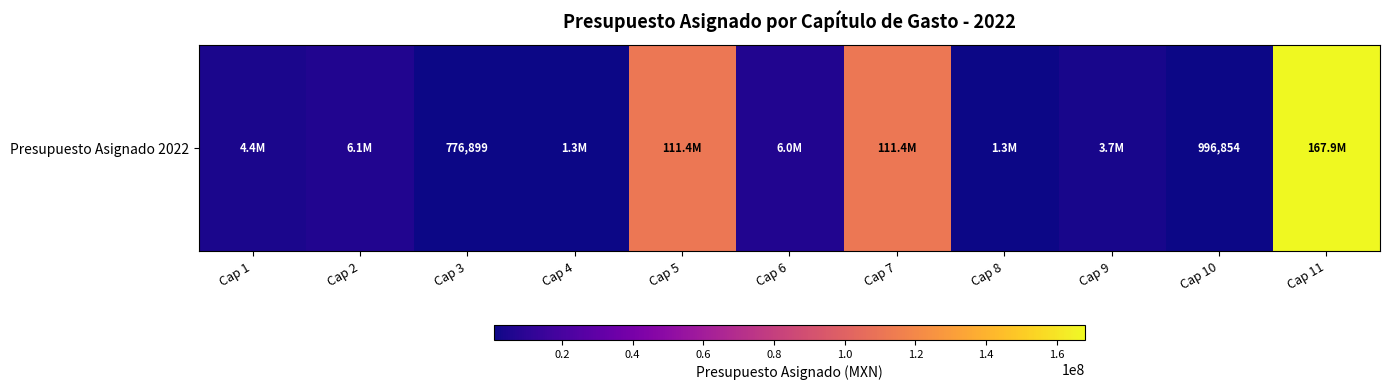

True or false: the data shows 8953817.8 at Cap 6.

False